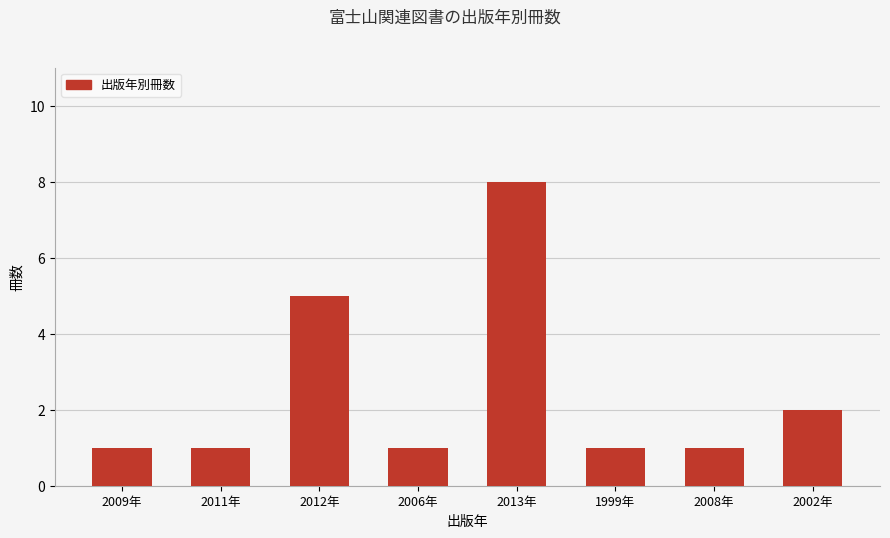

Does the chart contain stacked bars?

No